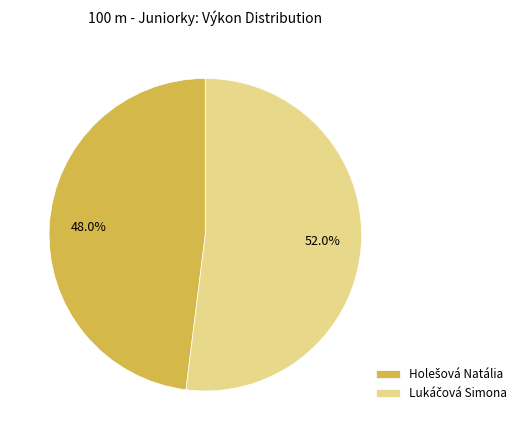

How many segments does this pie chart have?

2